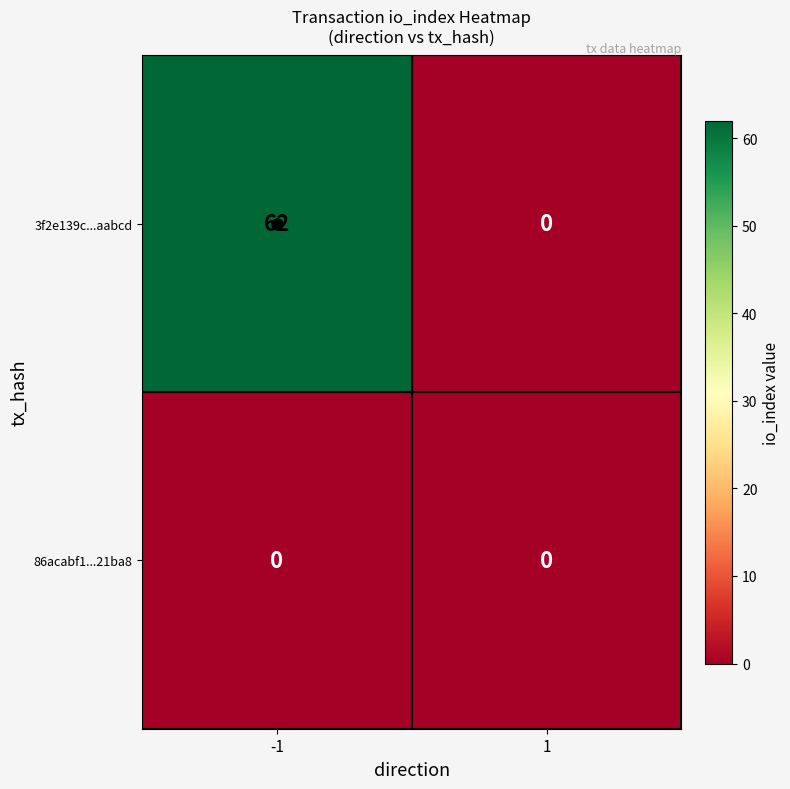

Which category has the highest value across all series?

-1